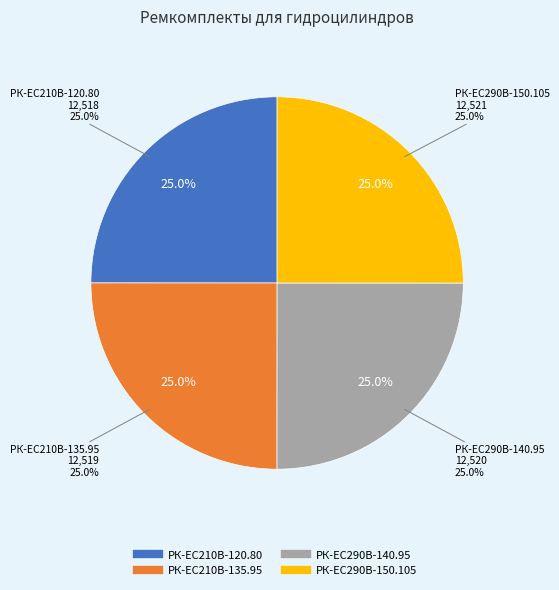

What is the total percentage of РК-EC210В-135.95 and РК-ЕС290В-140.95?

50.0%